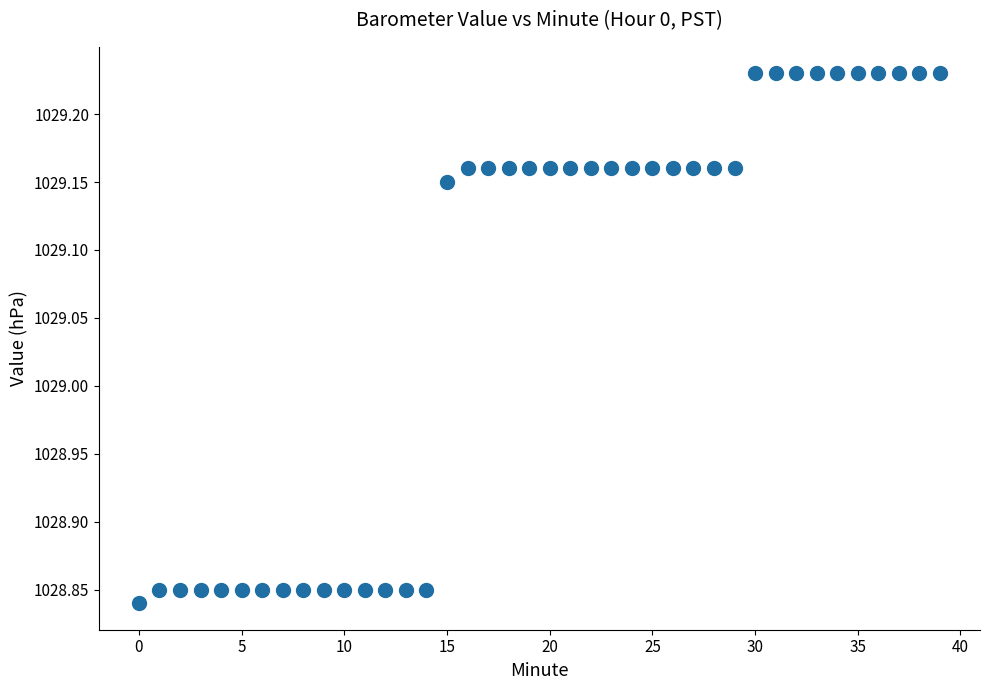

What is the range of Y values (max minus min)?

0.4